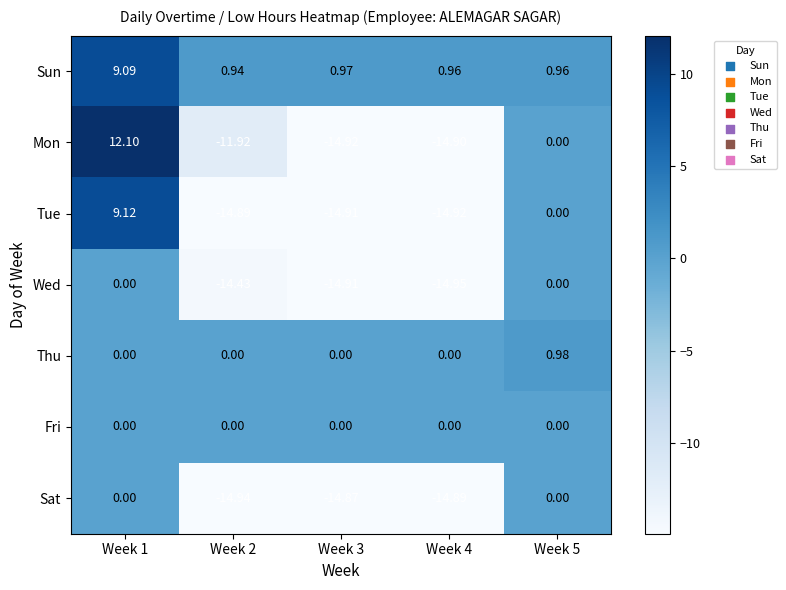

Which series has the largest total across all categories?

Sun